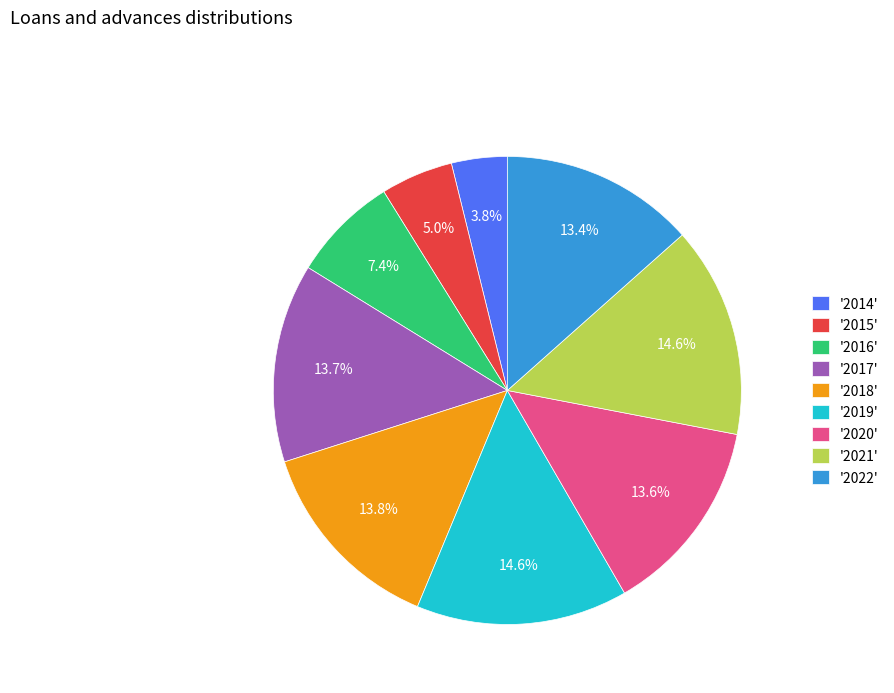

What is the ratio of the value at '2017' to the value at '2020'?

1.0